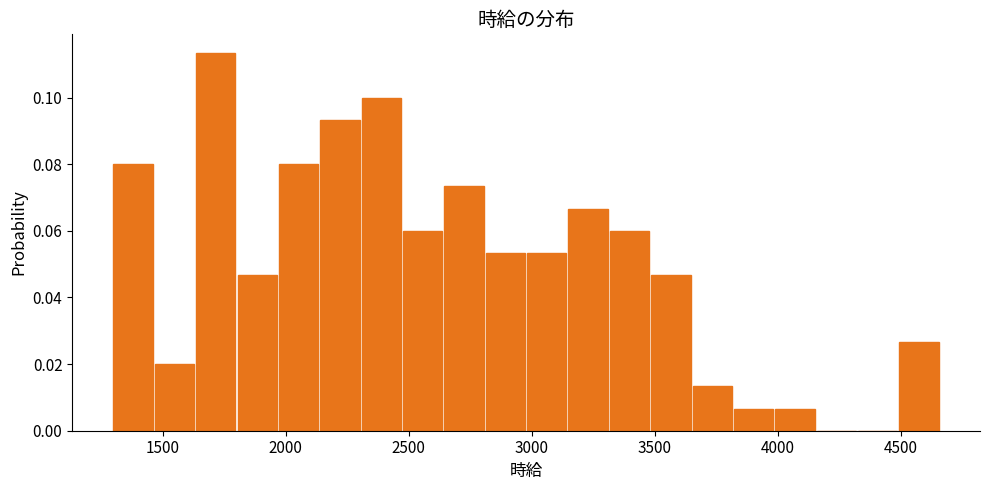

Around what value on the x-axis is the tallest bar? Give the approximate position of its centre, as read against the axis.

1700